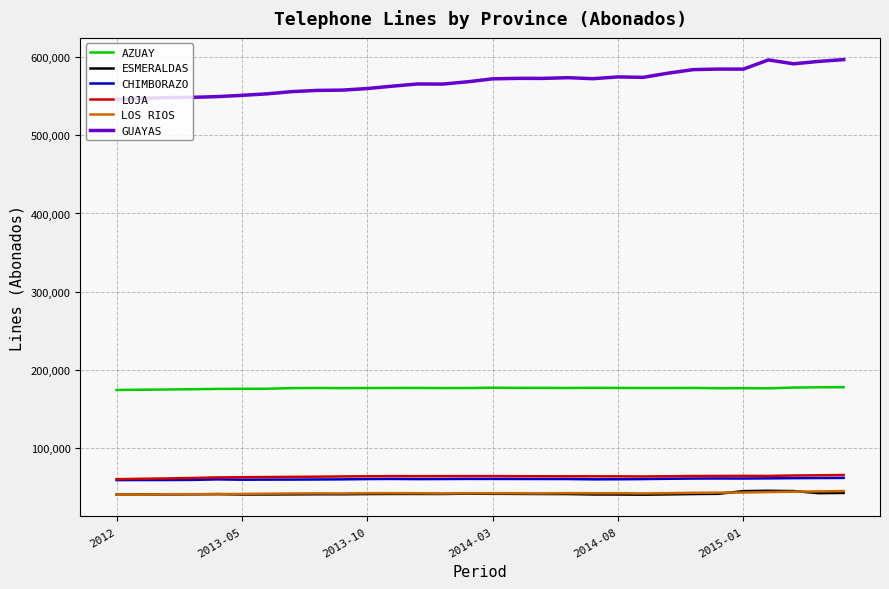

Which series has the largest total across all categories?

GUAYAS